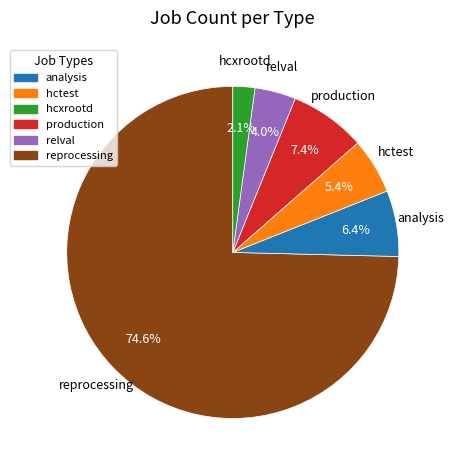

What is the smallest slice in the pie chart?

reprocessing